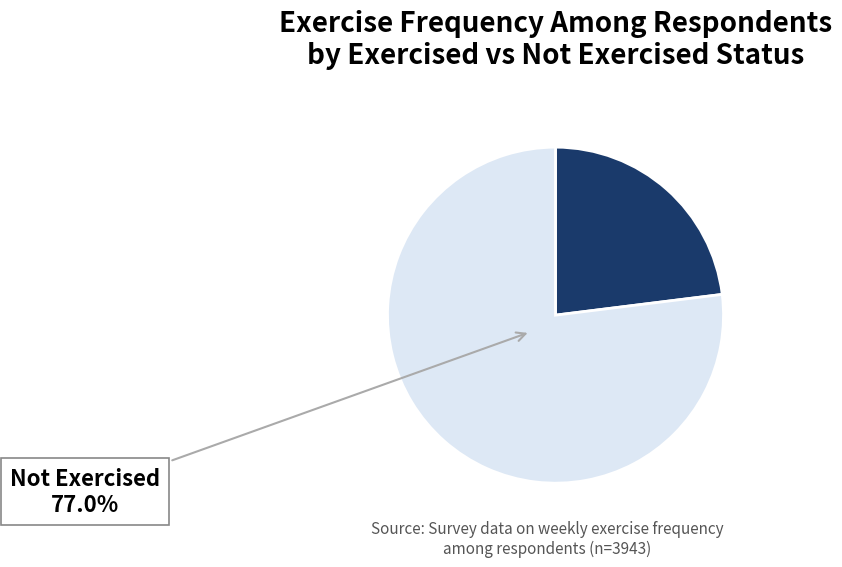

Rank the categories by value from highest to lowest.

Not Exercised, Exercised